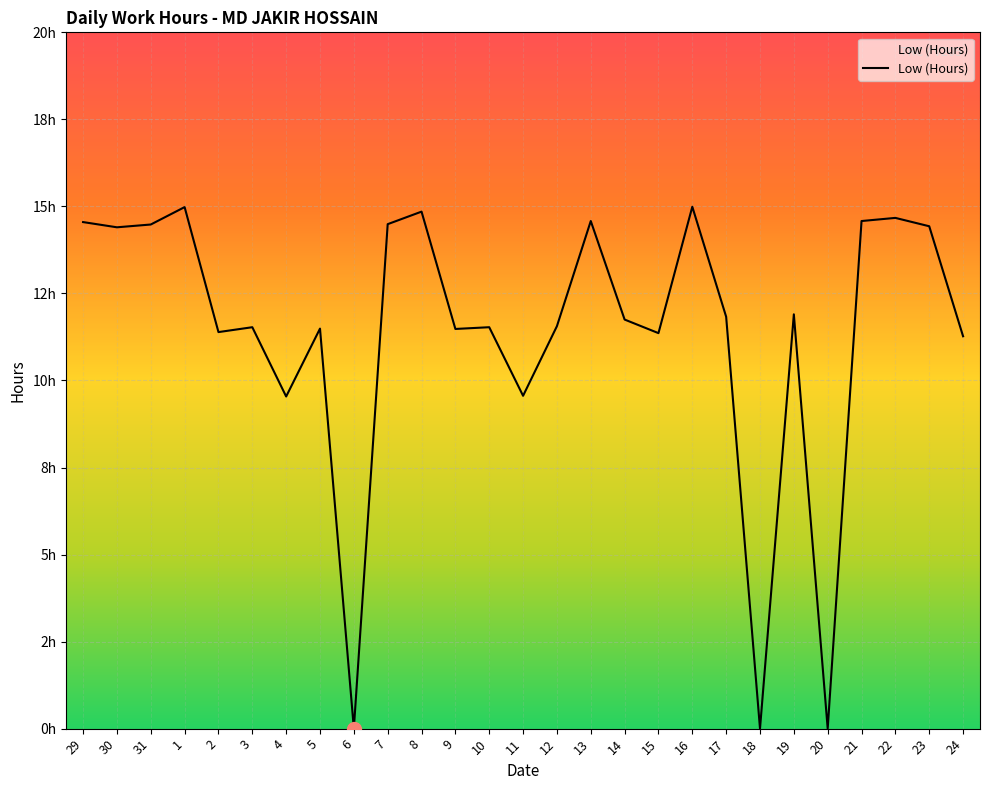

True or false: the data has more than 0 interior local peaks.

True